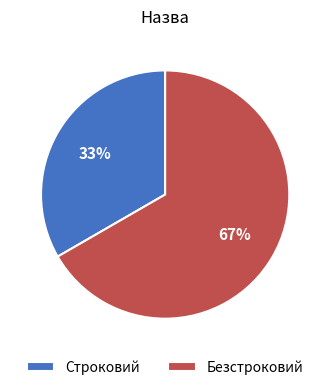

To the nearest percent, what percentage of the pie is Строковий?

33%